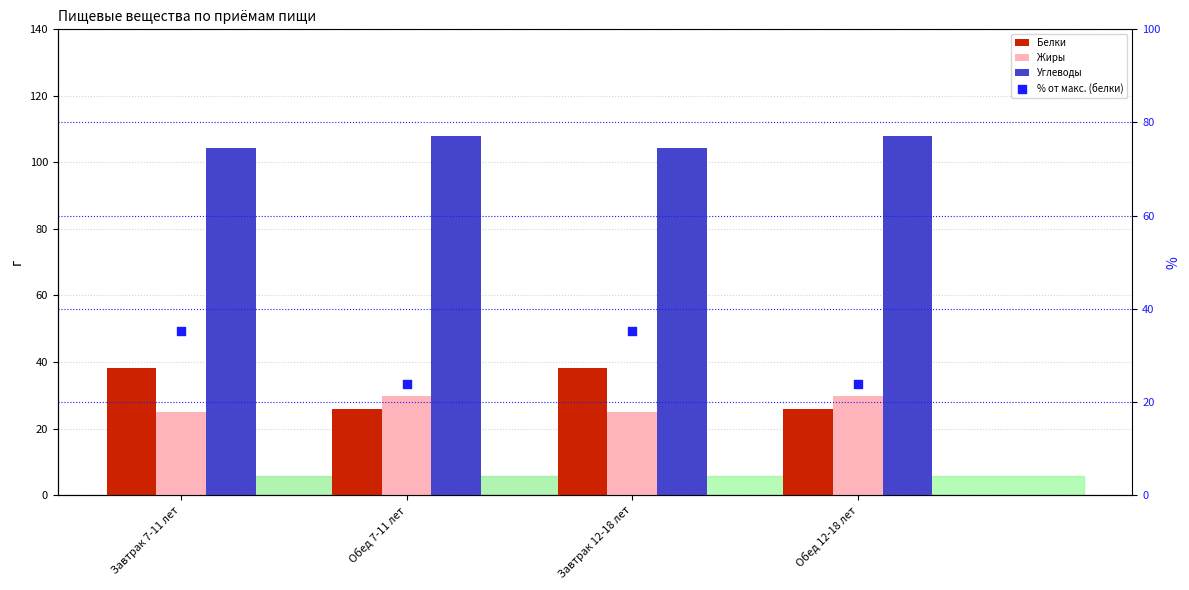

Which series reaches the minimum Y coordinate?

% от макс. (белки)